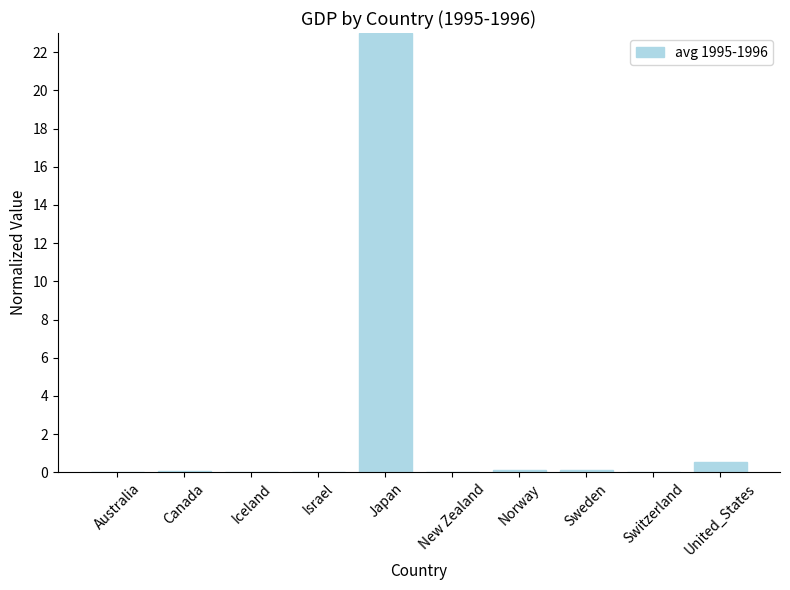

What is the maximum value shown in the chart?

23.0